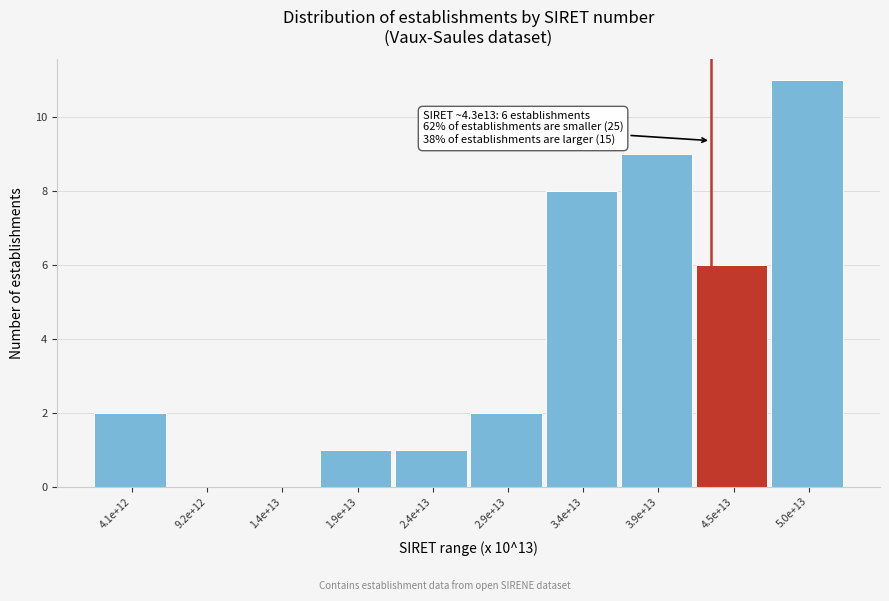

Reading left to right, transcribe all the data shown in this chart.

4.1e+12=2	9.2e+12=0	1.4e+13=0	1.9e+13=1	2.4e+13=1	2.9e+13=2	3.4e+13=8	3.9e+13=9	4.5e+13=6	5.0e+13=11